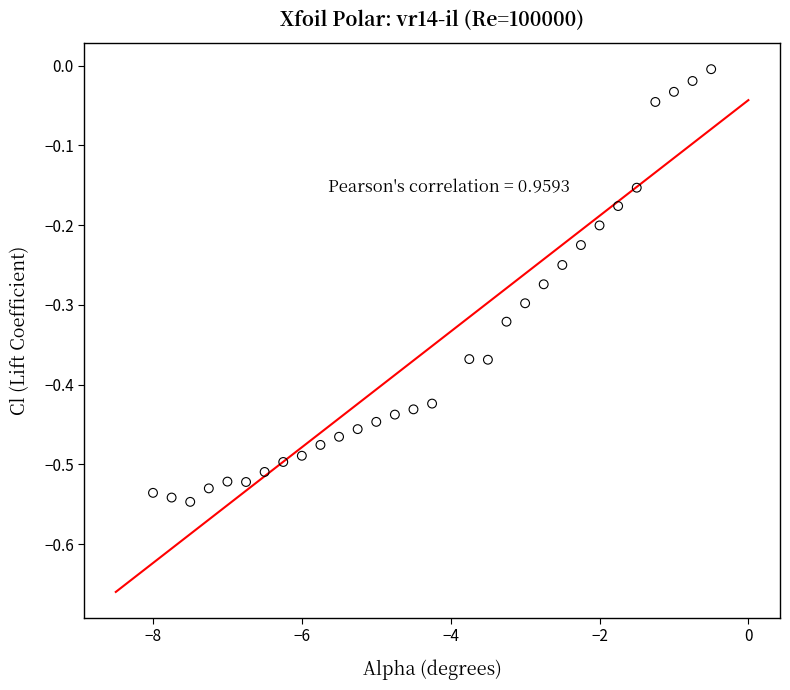

What is the range of X values (max minus min)?

7.5